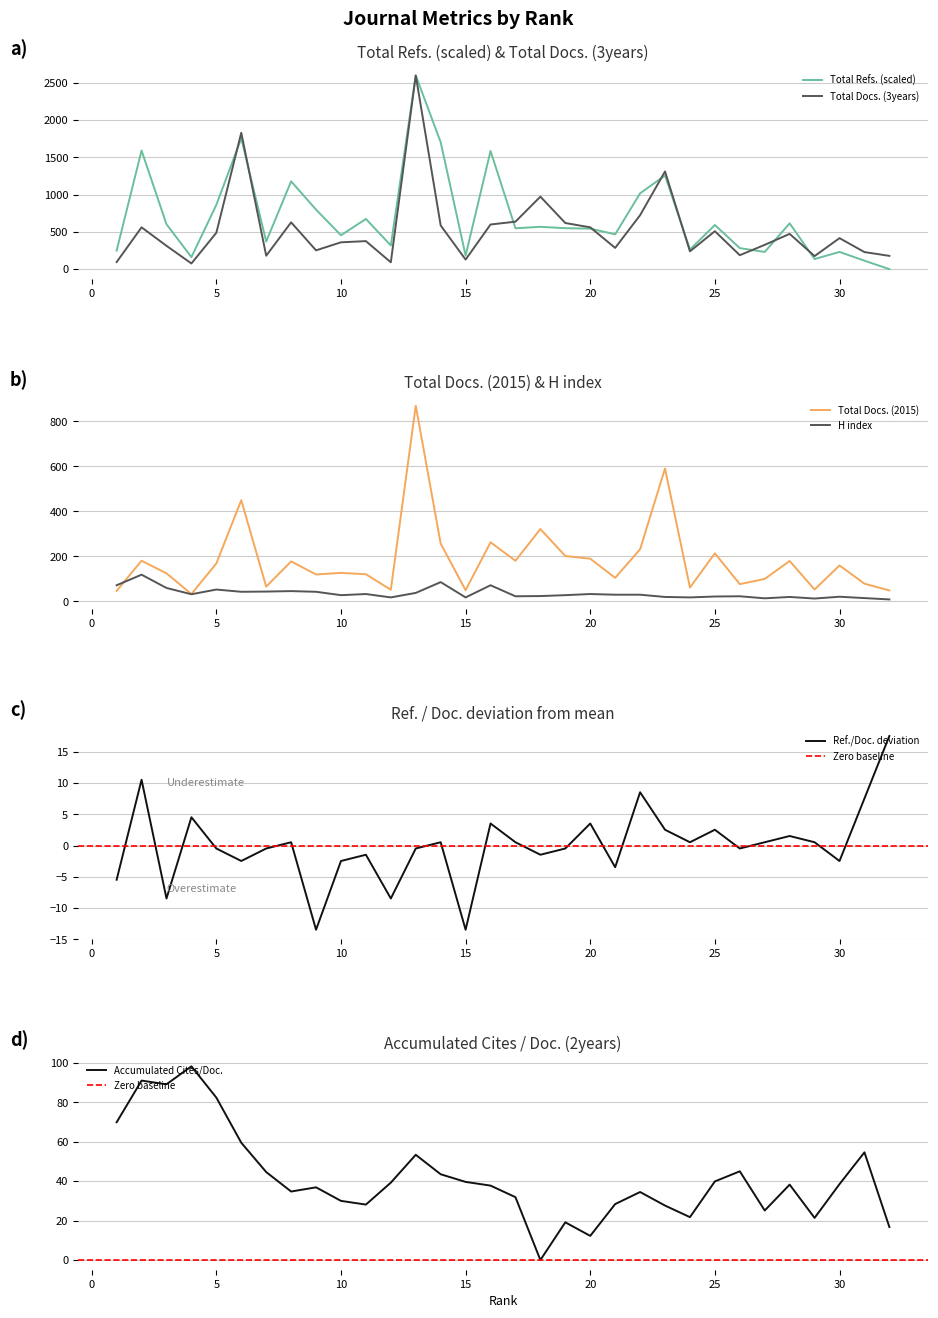

What is the minimum value for Total Docs. (3years)?

76.0